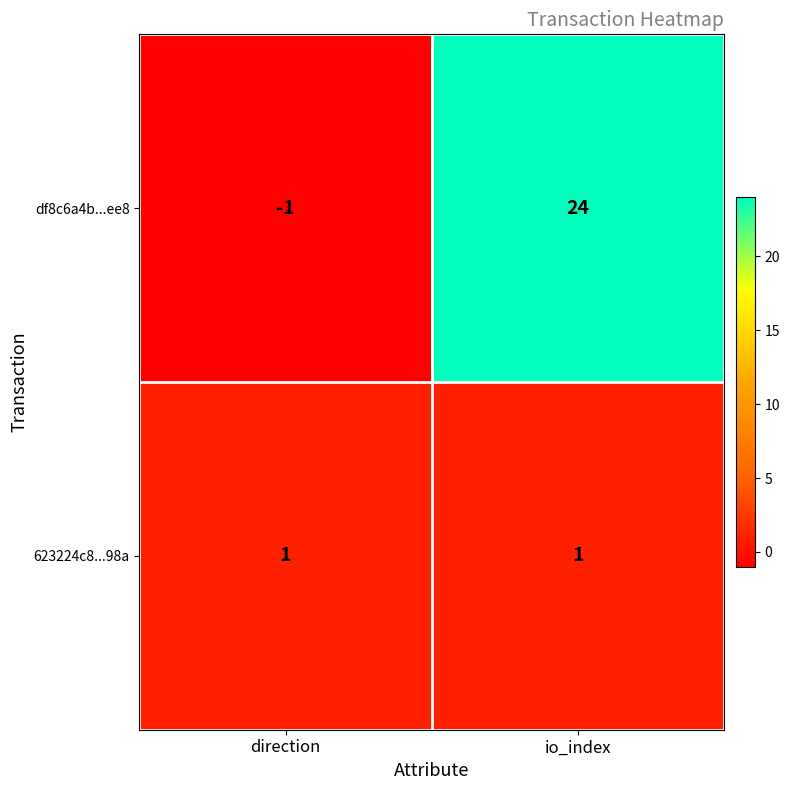

Is the value of df8c6a4b...ee8 at direction greater than the value of 623224c8...98a at io_index?

No